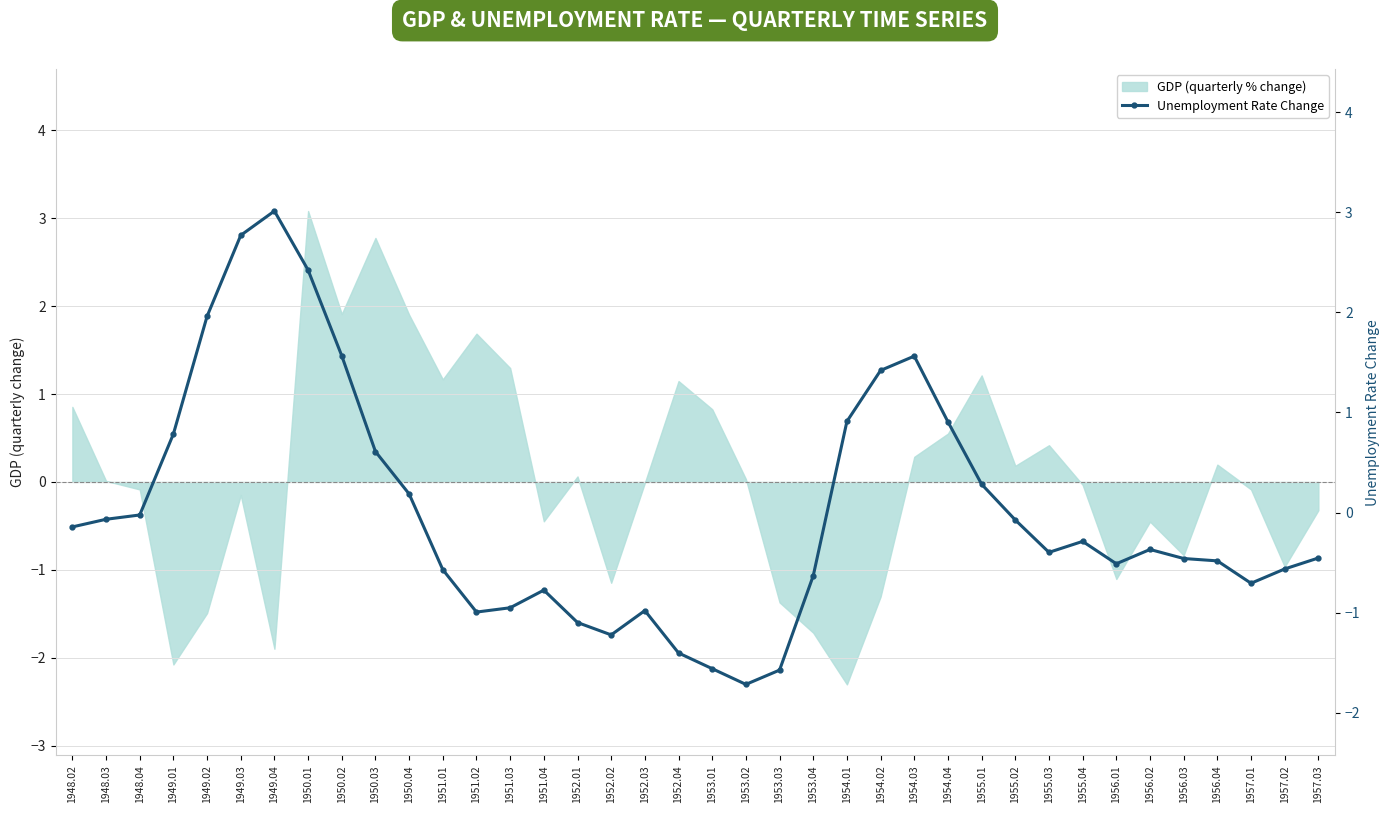

At which category does the chart reach its minimum across all series?

1953.02